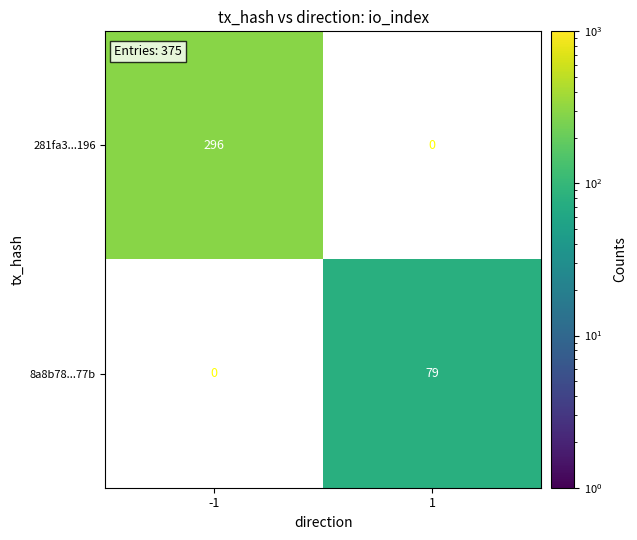

Which has a higher value, 1 or -1?

-1